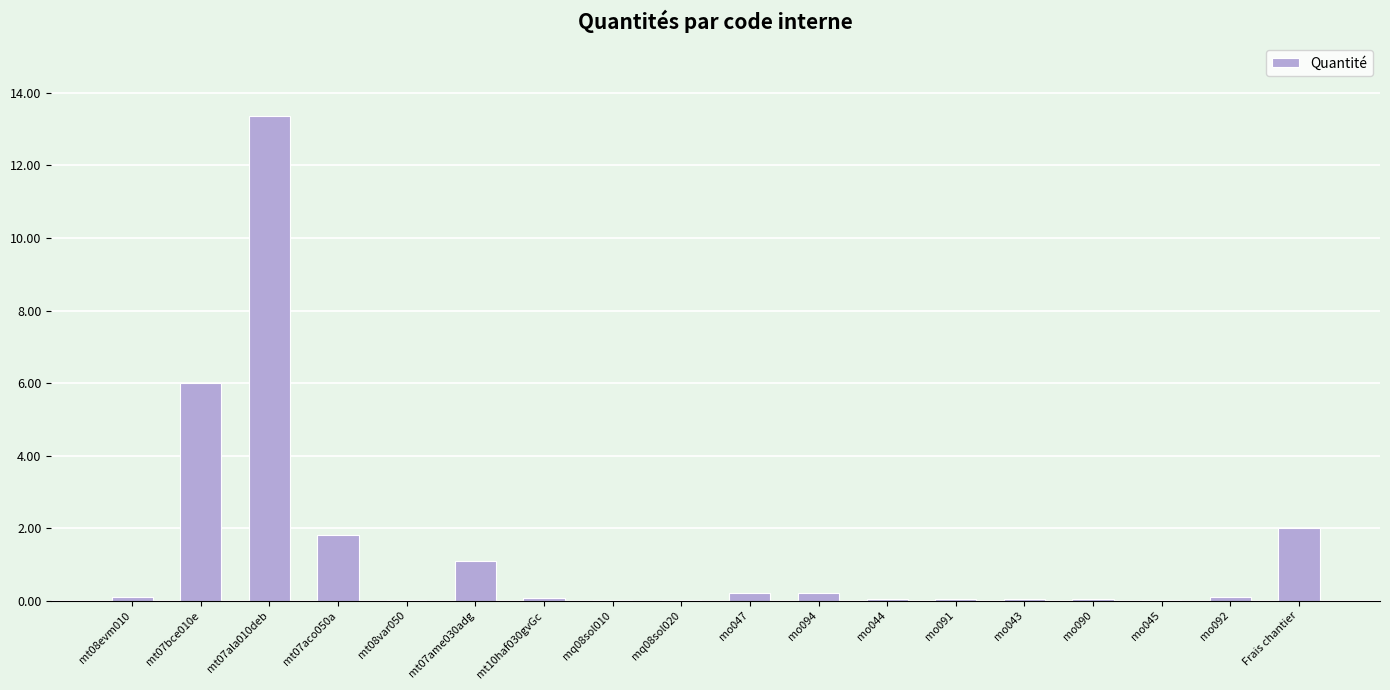

Read the value at mo047.

0.2